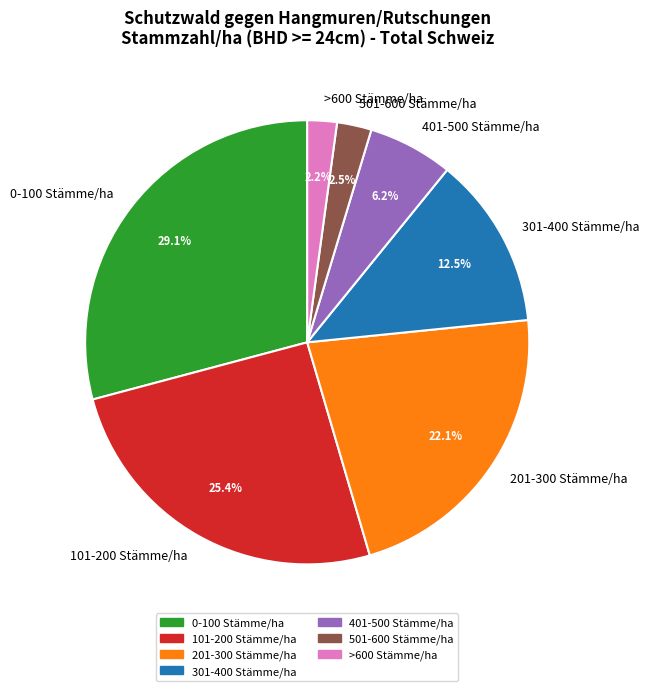

What percentage is NOT represented by 0-100 Stämme/ha?

70.9%